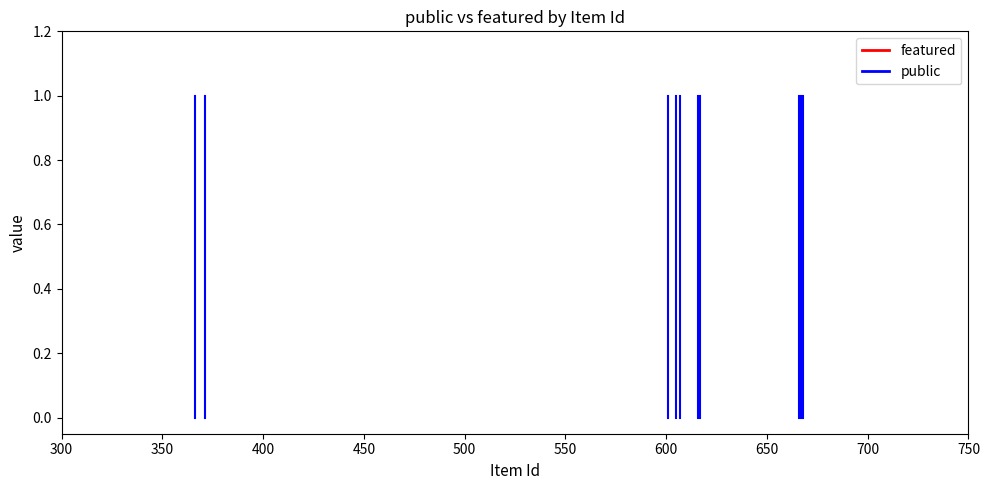

The featured series shows 0 at 350. True or false?

True